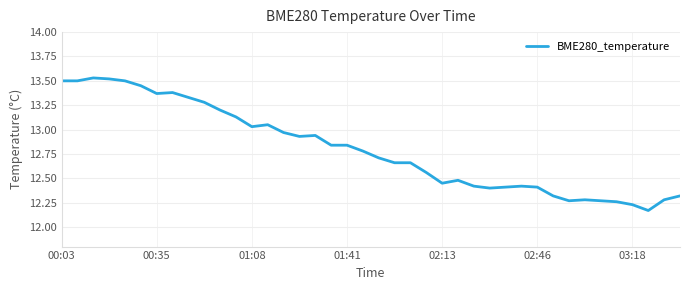

Does the chart have visible grid lines?

Yes